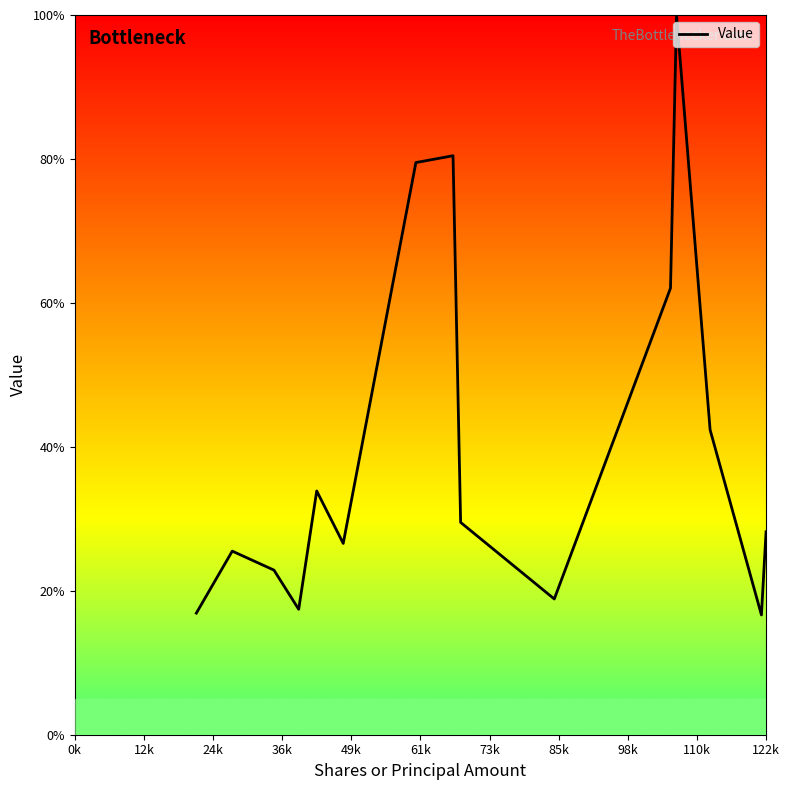

Does the chart display data point markers on the line(s)?

No